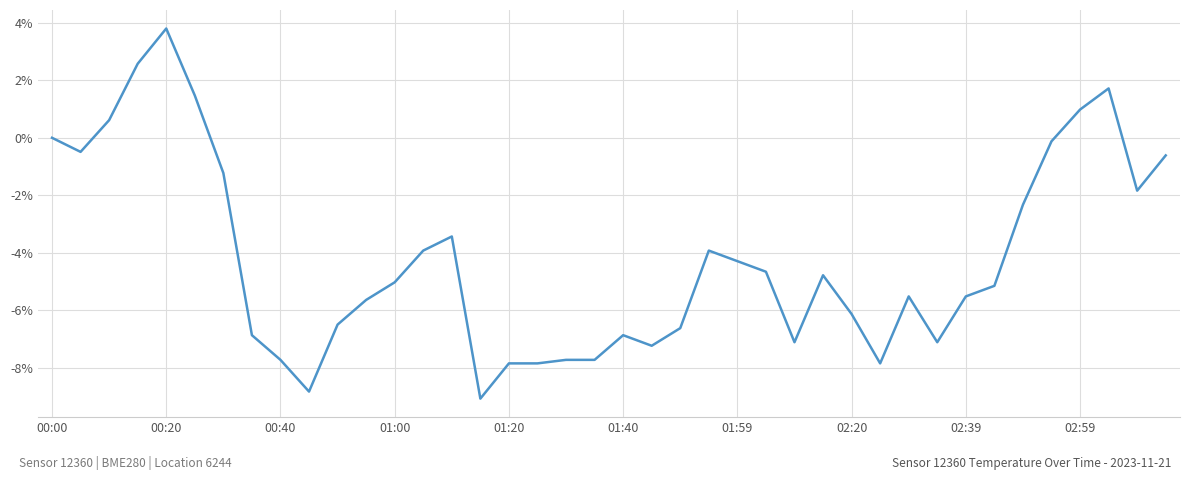

How many values exceed -5?

19